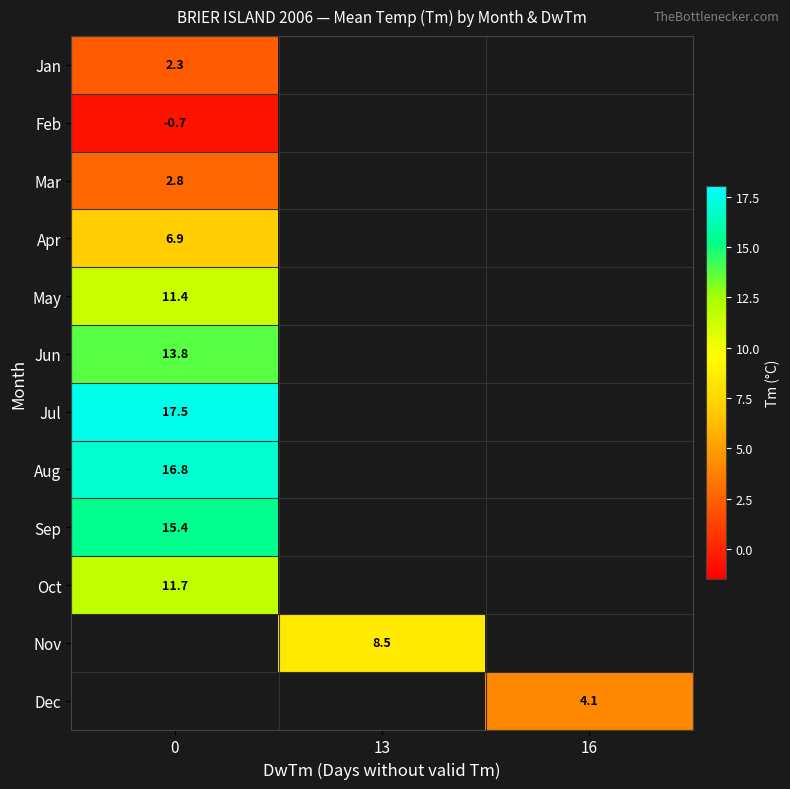

Which has a higher value, 0 or 16?

16